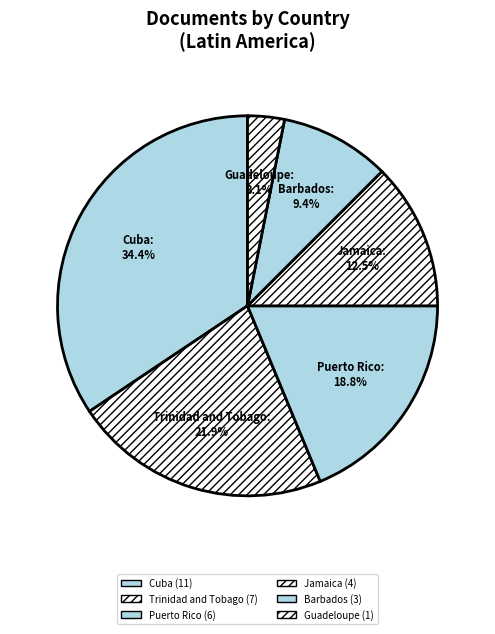

To the nearest percent, what percentage of the pie is Barbados?

9%